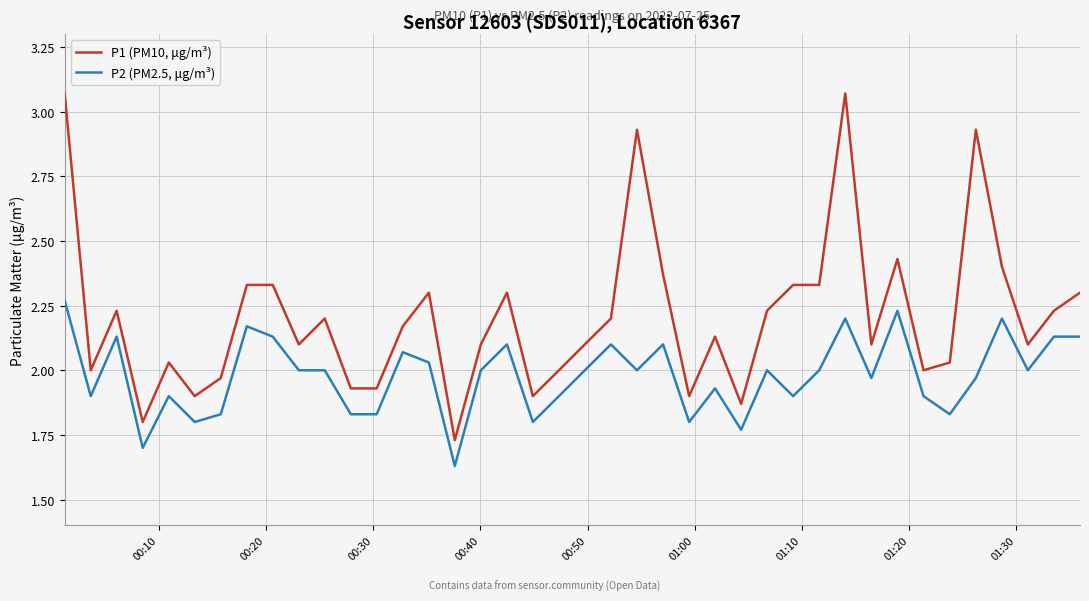

Which series has the largest range (max minus min)?

P1 (PM10, μg/m³)